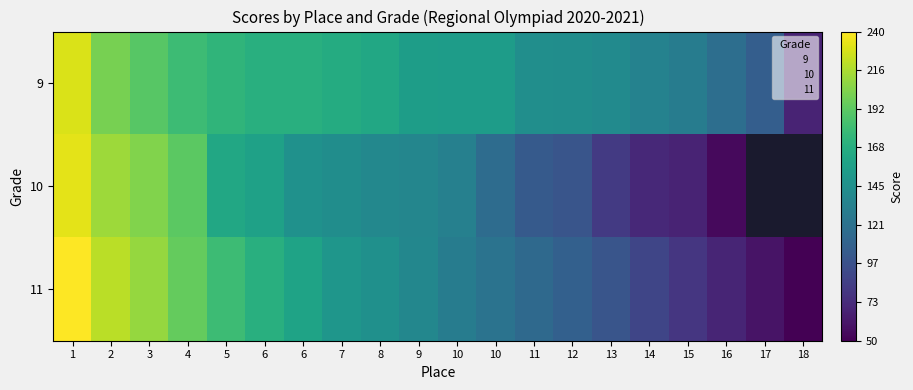

What is the smallest value displayed?

50.0